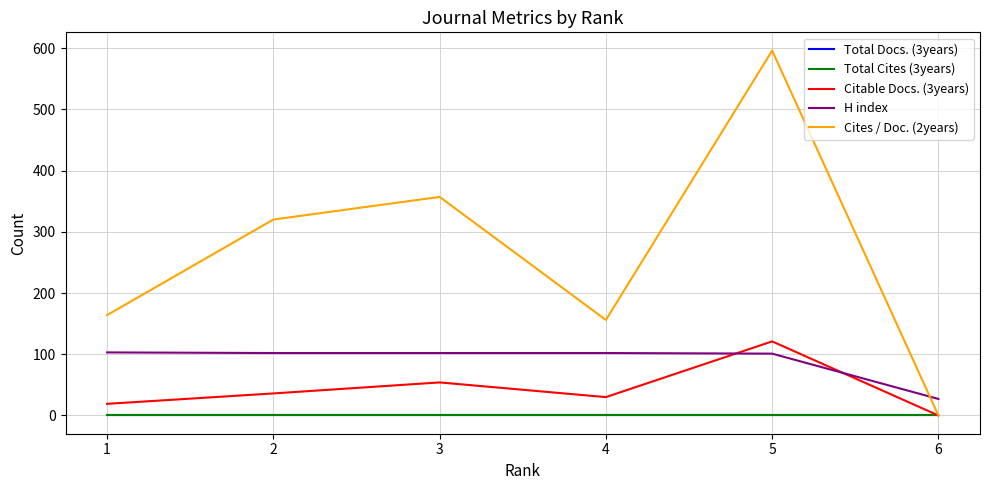

True or false: Citable Docs. (3years) and Total Cites (3years) intersect in this chart.

False